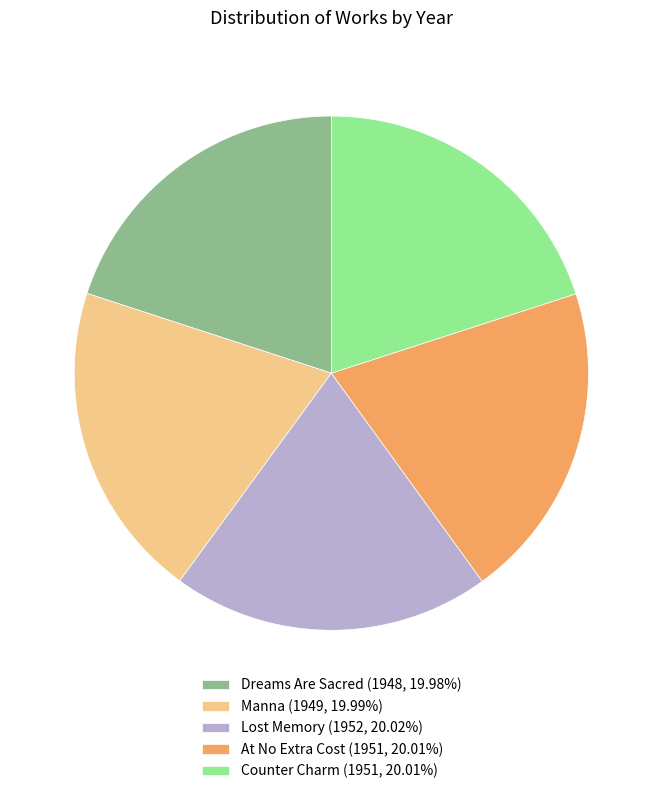

Is there a majority slice in this chart?

No